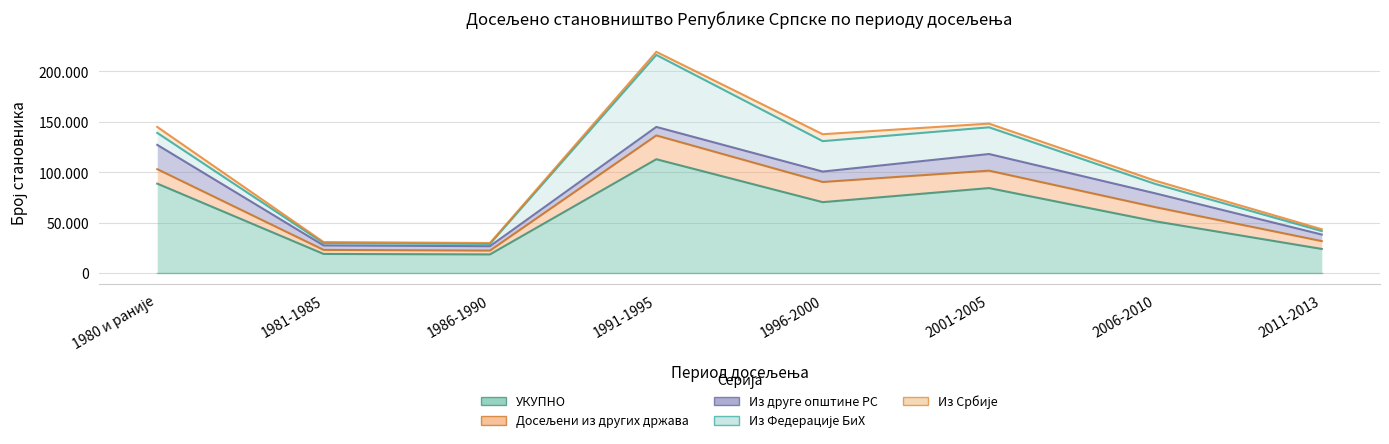

Where is the first local maximum for Из Србије?

1996-2000